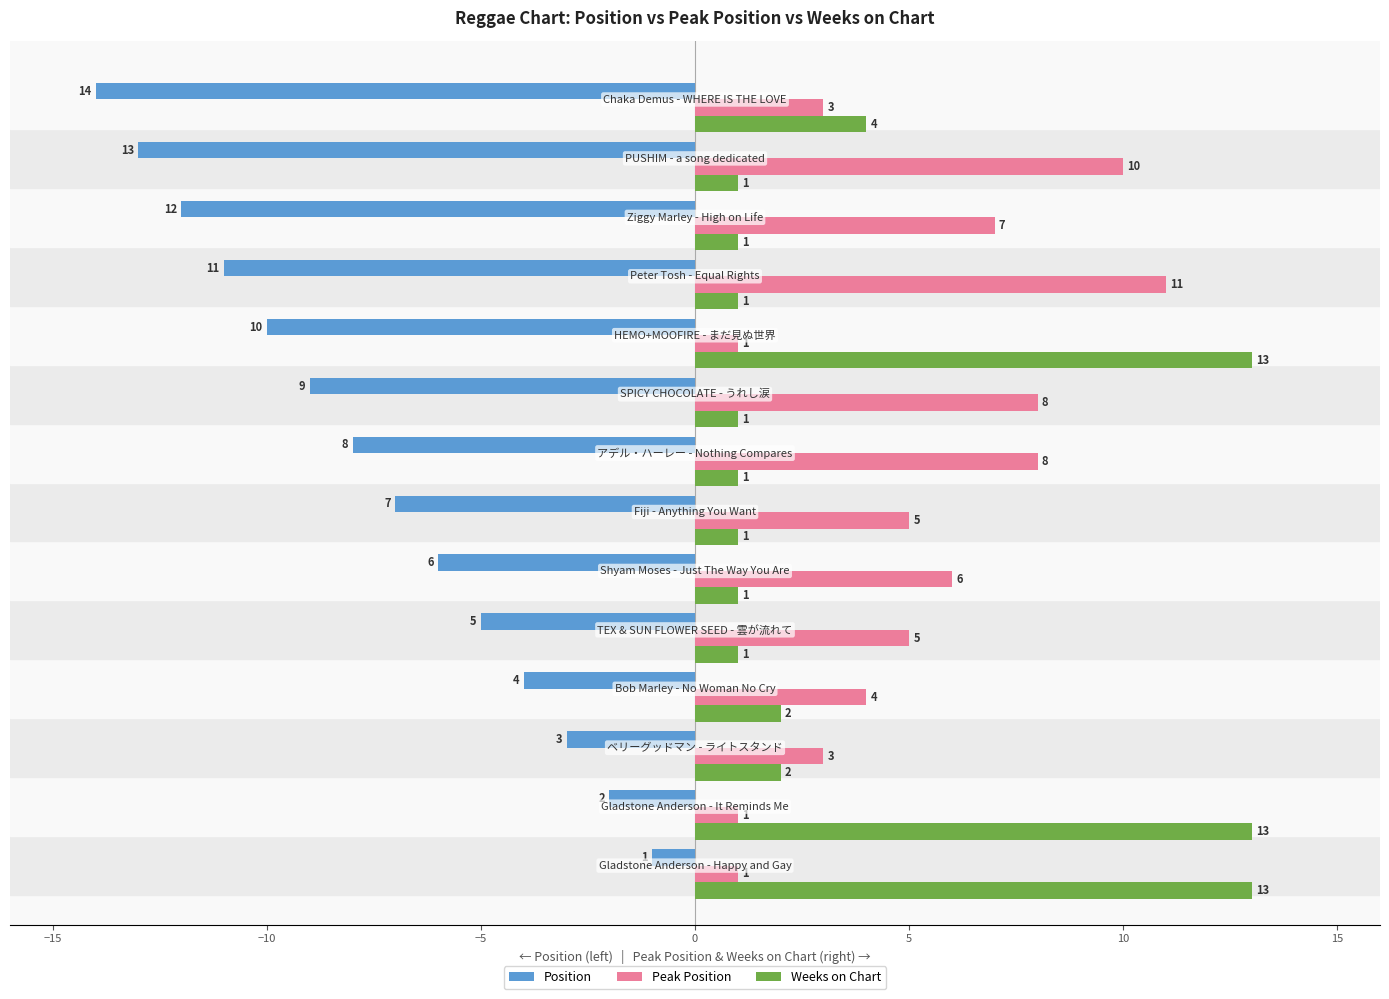

What is the difference between the second highest and second lowest values in the Peak Position series?

9